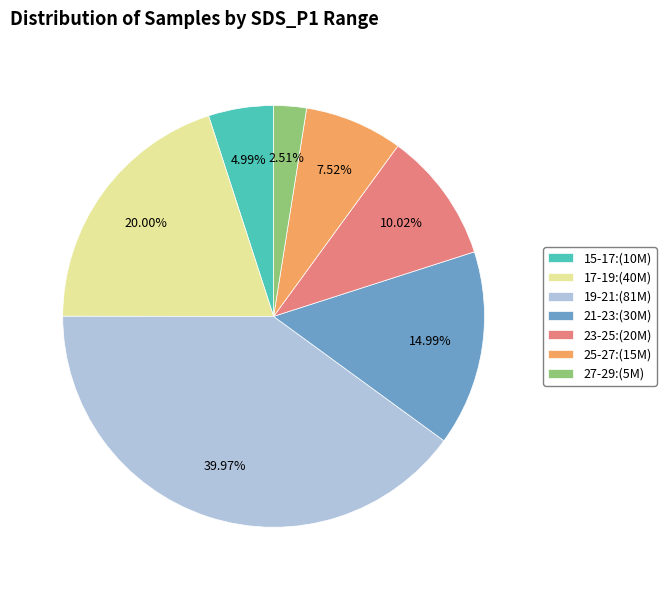

What is the largest slice in the pie chart?

19-21:(81M)